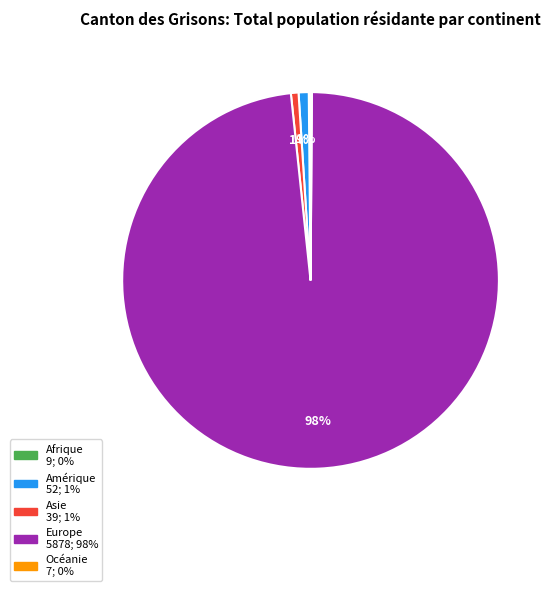

The Amérique slice represents 1% of the pie. True or false?

True